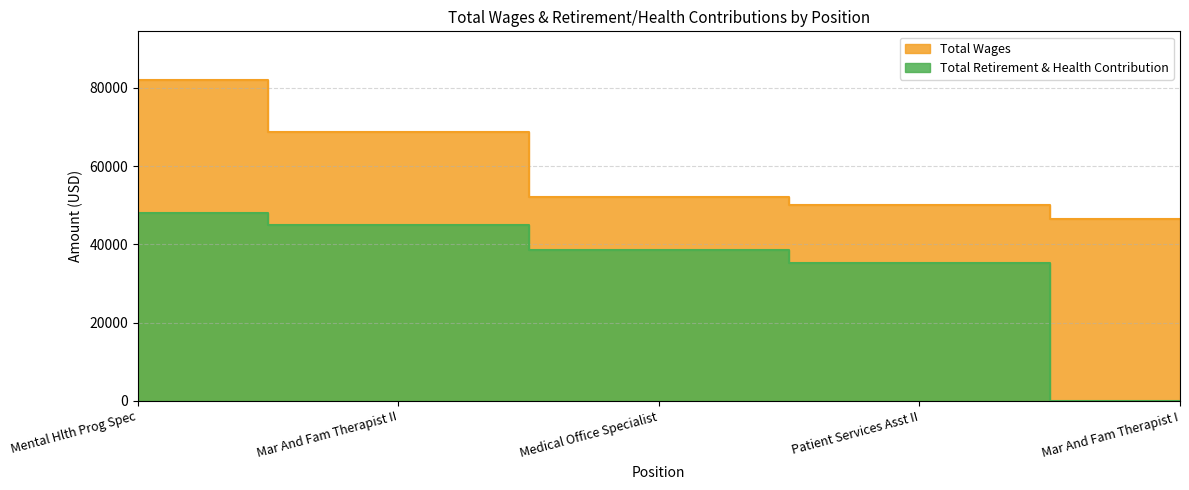

Does the chart have visible grid lines?

Yes